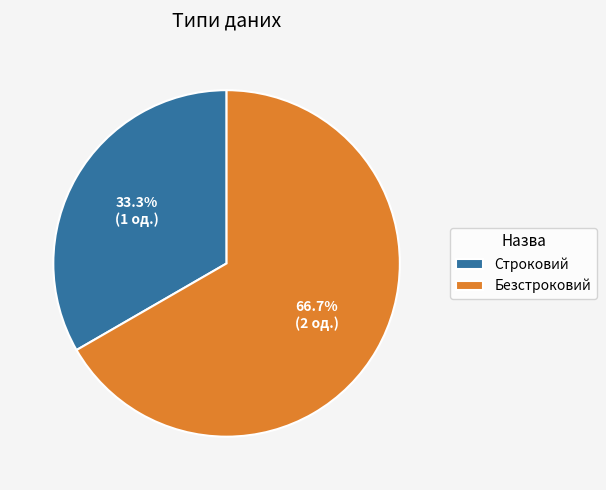

To the nearest percent, what is the difference between the Строковий and Безстроковий slice percentages?

33%